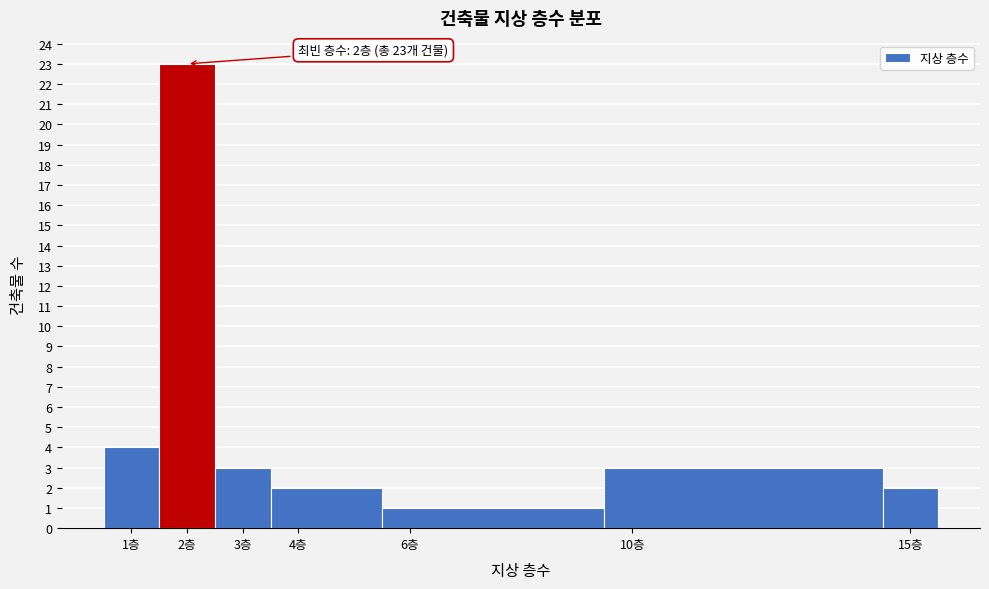

Which range on the x-axis has the tallest bar?

1.5 to 2.5